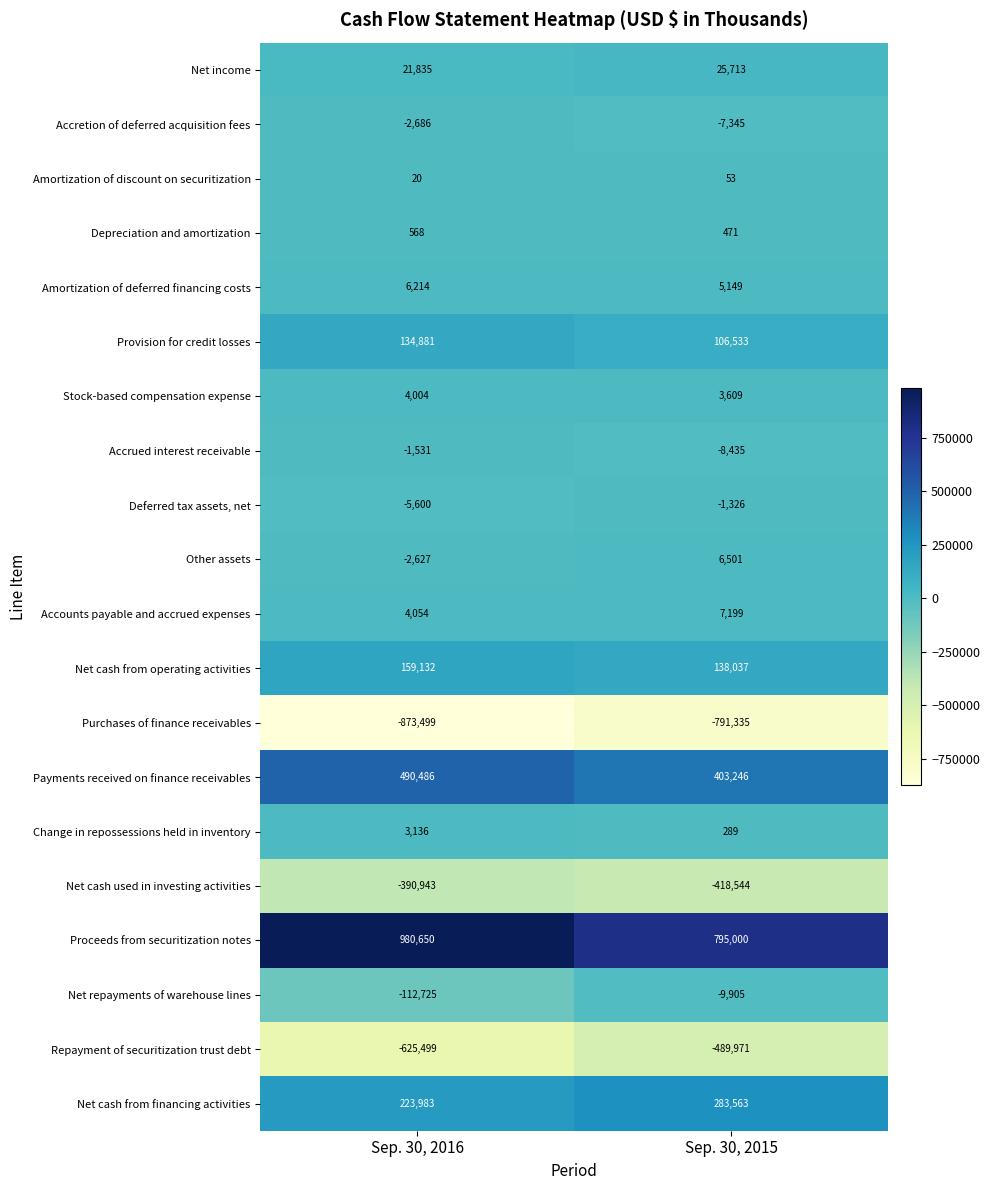

What is the approximate value of Amortization of discount on securitization at Sep. 30, 2015, to the nearest 5?

55